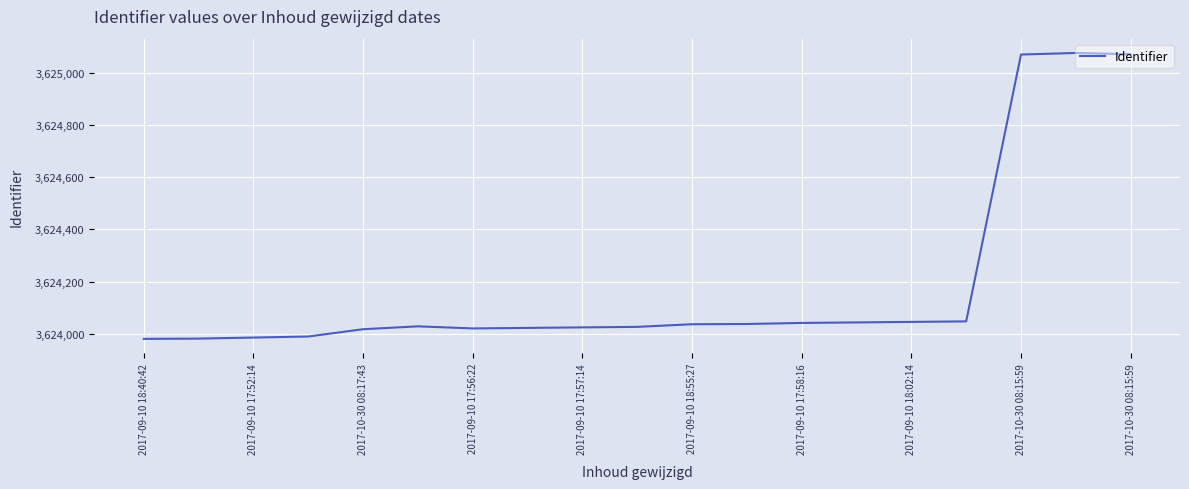

What is the difference between the maximum and minimum values?

1095